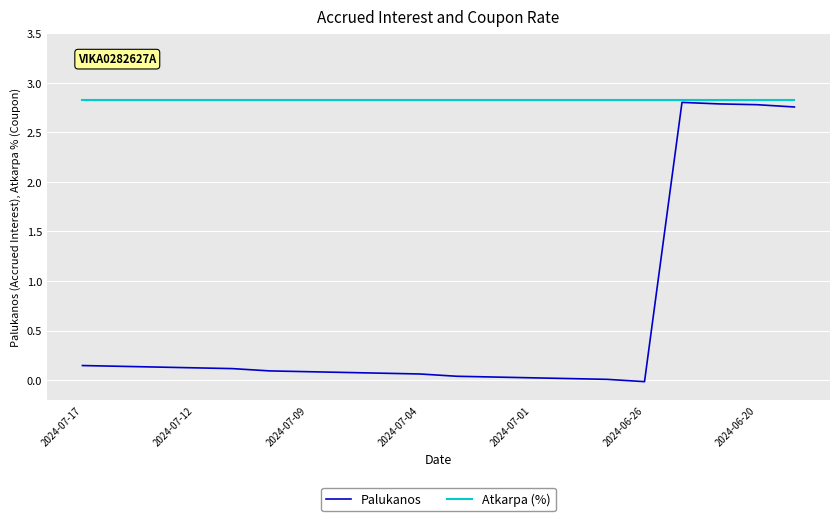

List the series in order of their overall mean, lowest first.

Palukanos, Atkarpa (%)